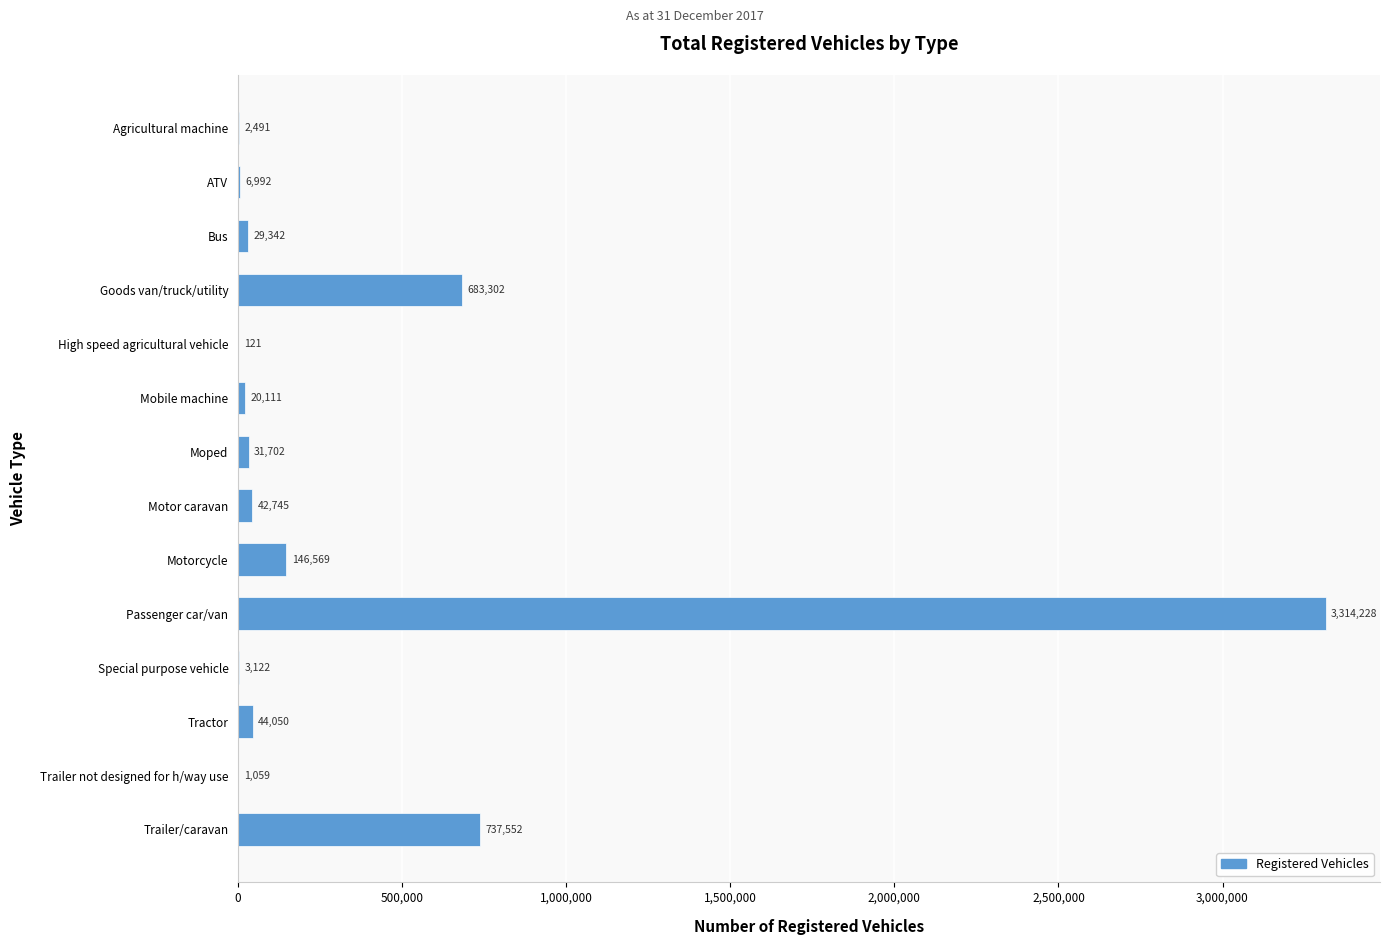

Reading top to bottom, extract all data points from this chart.

Agricultural machine=2491	ATV=6992	Bus=29342	Goods van/truck/utility=683302	High speed agricultural vehicle=121	Mobile machine=20111	Moped=31702	Motor caravan=42745	Motorcycle=146569	Passenger car/van=3314228	Special purpose vehicle=3122	Tractor=44050	Trailer not designed for h/way use=1059	Trailer/caravan=737552